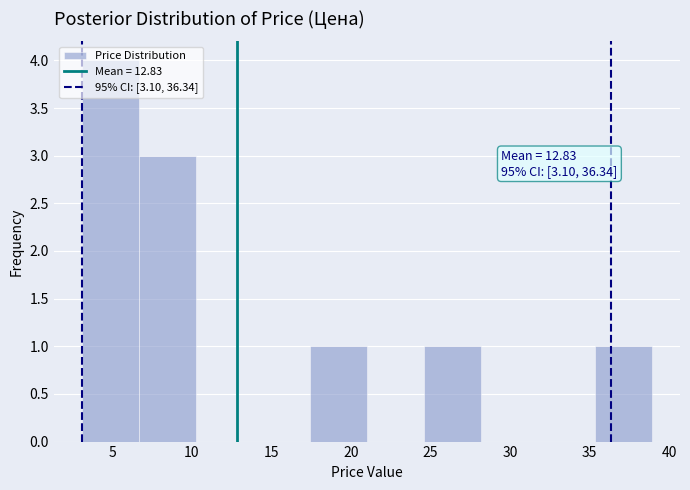

Over which range of the x-axis is the bar tallest?

3.0 to 6.5